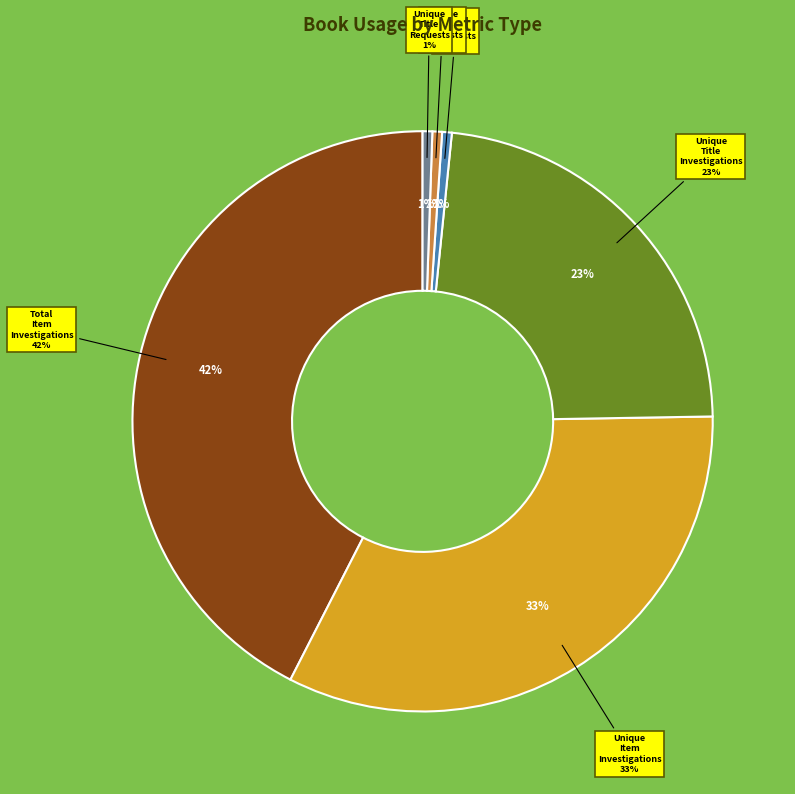

How many segments does this pie chart have?

6